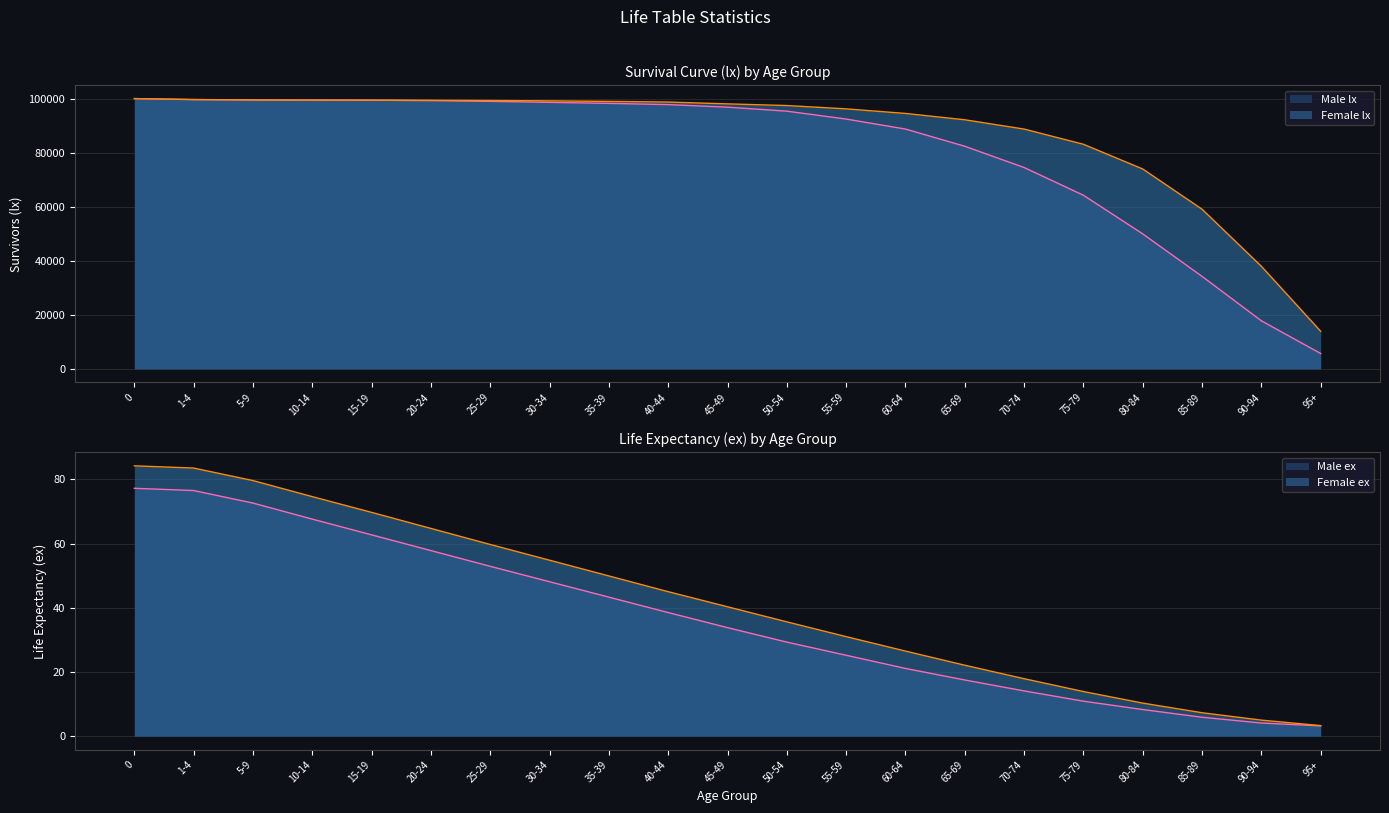

True or false: Male ex and Male lx intersect in this chart.

False